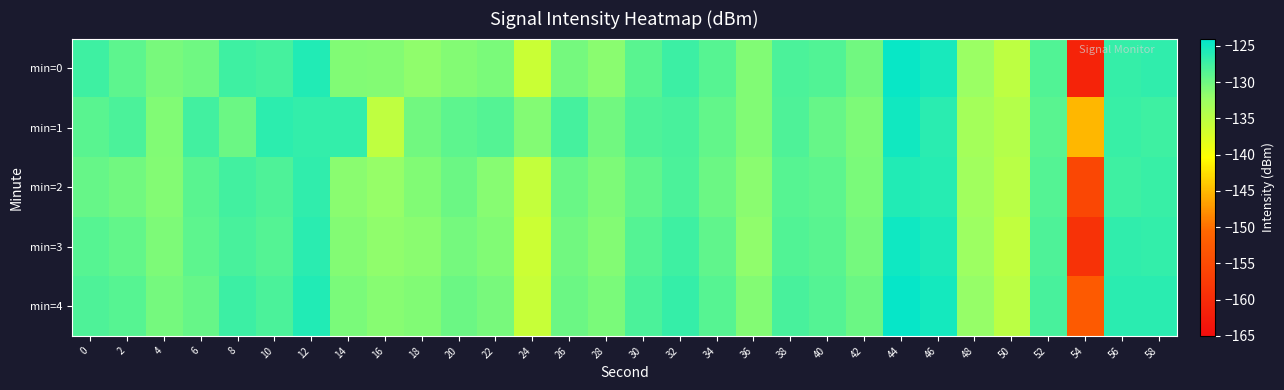

Reading left to right, what are all the values shown in this chart?

min=0: 0=-127.4	2=-129.0	4=-130.5	6=-130.0	8=-127.5	10=-127.8	12=-125.9	14=-131.0	16=-131.2	18=-131.8	20=-131.1	22=-130.7	24=-136.1	26=-130.4	28=-131.4	30=-128.9	32=-127.2	34=-128.7	36=-131.0	38=-128.0	40=-128.4	42=-130.2	44=-124.6	46=-125.3	48=-132.4	50=-135.1	52=-128.4	54=-161.2	56=-126.9	58=-126.6
min=1: 0=-129.0	2=-128.1	4=-131.0	6=-127.6	8=-129.9	10=-126.4	12=-126.8	14=-126.7	16=-135.3	18=-130.2	20=-129.1	22=-128.5	24=-131.2	26=-127.8	28=-130.1	30=-128.3	32=-127.9	34=-129.4	36=-131.0	38=-128.2	40=-129.6	42=-130.8	44=-125.1	46=-126.4	48=-133.2	50=-134.5	52=-128.9	54=-145.3	56=-127.2	58=-127.5
min=2: 0=-129.5	2=-130.1	4=-131.2	6=-128.9	8=-127.6	10=-128.3	12=-126.7	14=-131.4	16=-132.1	18=-130.9	20=-129.8	22=-131.3	24=-135.6	26=-129.7	28=-130.8	30=-129.2	32=-128.1	34=-129.9	36=-131.5	38=-128.8	40=-129.1	42=-130.6	44=-125.8	46=-126.2	48=-132.9	50=-134.8	52=-128.6	54=-155.4	56=-127.4	58=-127.1
min=3: 0=-128.7	2=-129.3	4=-130.8	6=-129.1	8=-127.9	10=-128.5	12=-126.3	14=-131.1	16=-131.8	18=-131.5	20=-130.4	22=-130.9	24=-136.3	26=-130.1	28=-131.1	30=-128.6	32=-127.5	34=-129.2	36=-131.7	38=-128.4	40=-128.9	42=-130.4	44=-124.9	46=-125.7	48=-132.6	50=-135.4	52=-128.2	54=-158.9	56=-126.7	58=-126.8
min=4: 0=-128.2	2=-128.8	4=-130.3	6=-129.6	8=-127.3	10=-128.1	12=-125.9	14=-130.7	16=-131.3	18=-131.0	20=-129.9	22=-130.5	24=-135.9	26=-129.8	28=-130.6	30=-128.1	32=-127.0	34=-128.7	36=-131.2	38=-127.9	40=-128.5	42=-129.9	44=-124.4	46=-125.2	48=-132.1	50=-134.9	52=-128.0	54=-152.5	56=-126.3	58=-126.4